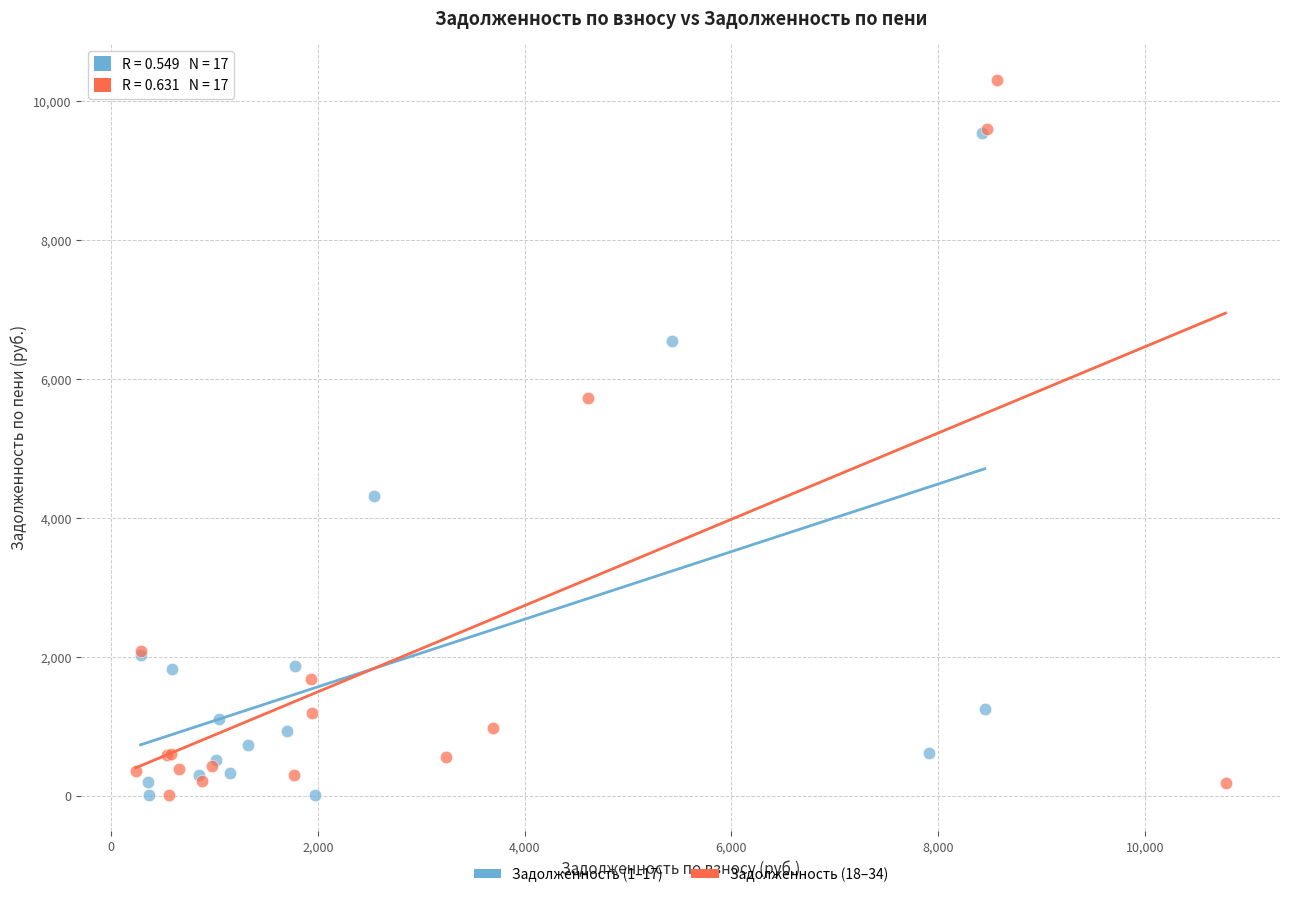

Which series has the largest Y range (max minus min)?

Задолженность (18–34)